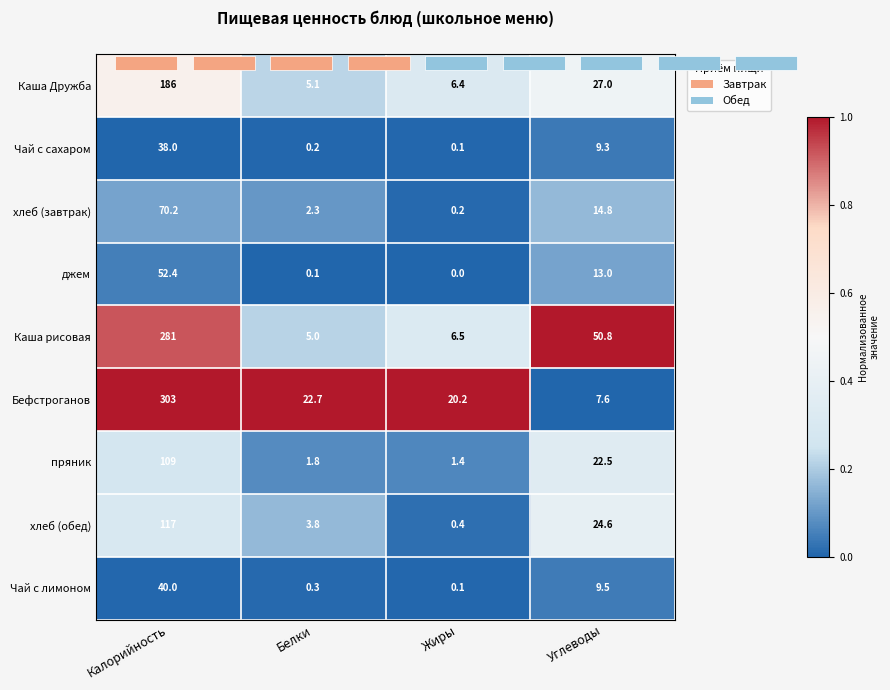

What is the total value across all series at Калорийность?

1196.6